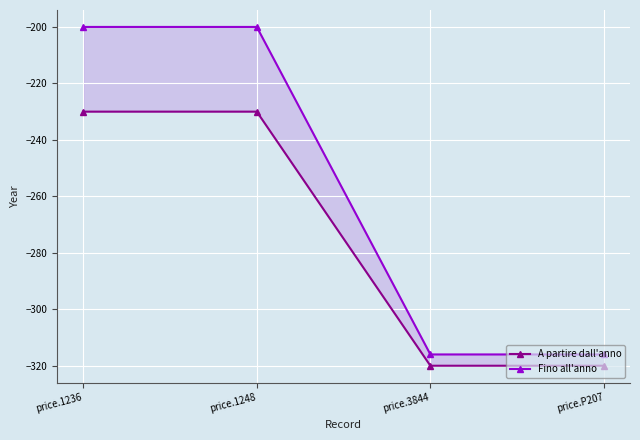

What is the total value across all series at price.1248?

-430